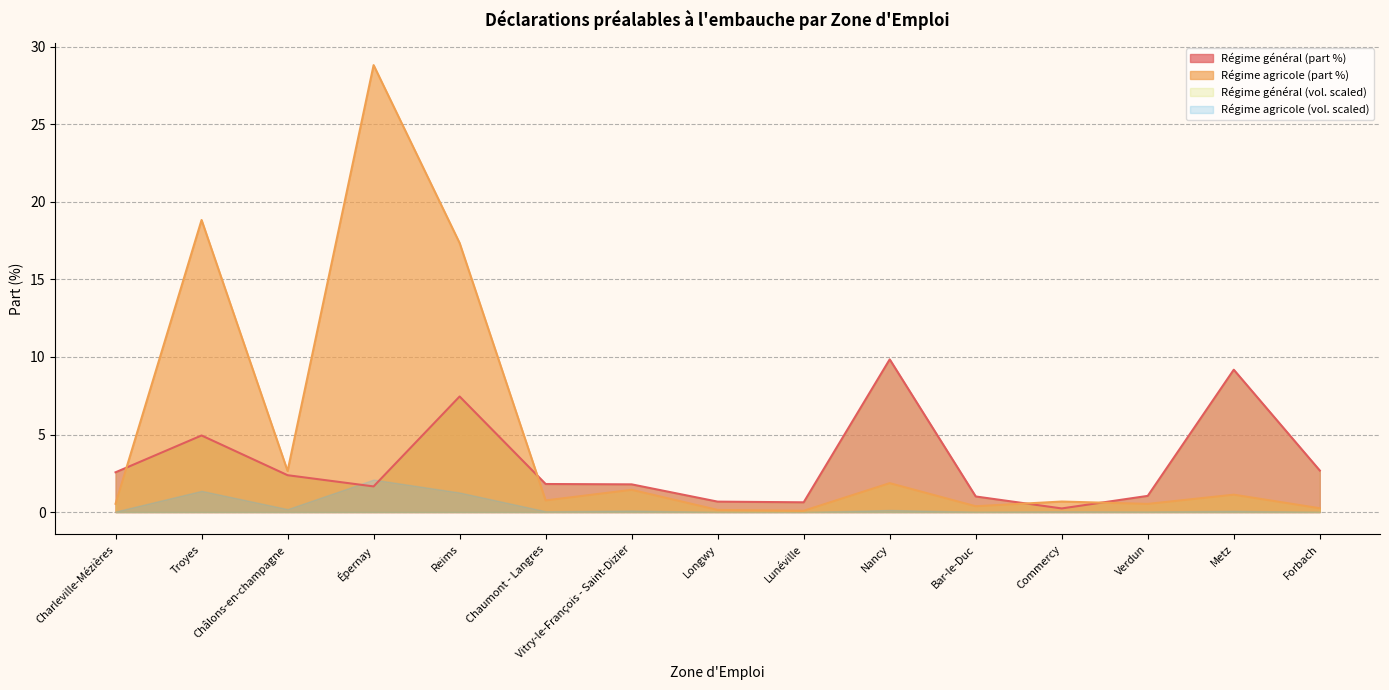

Which category has the highest value across all series?

Épernay